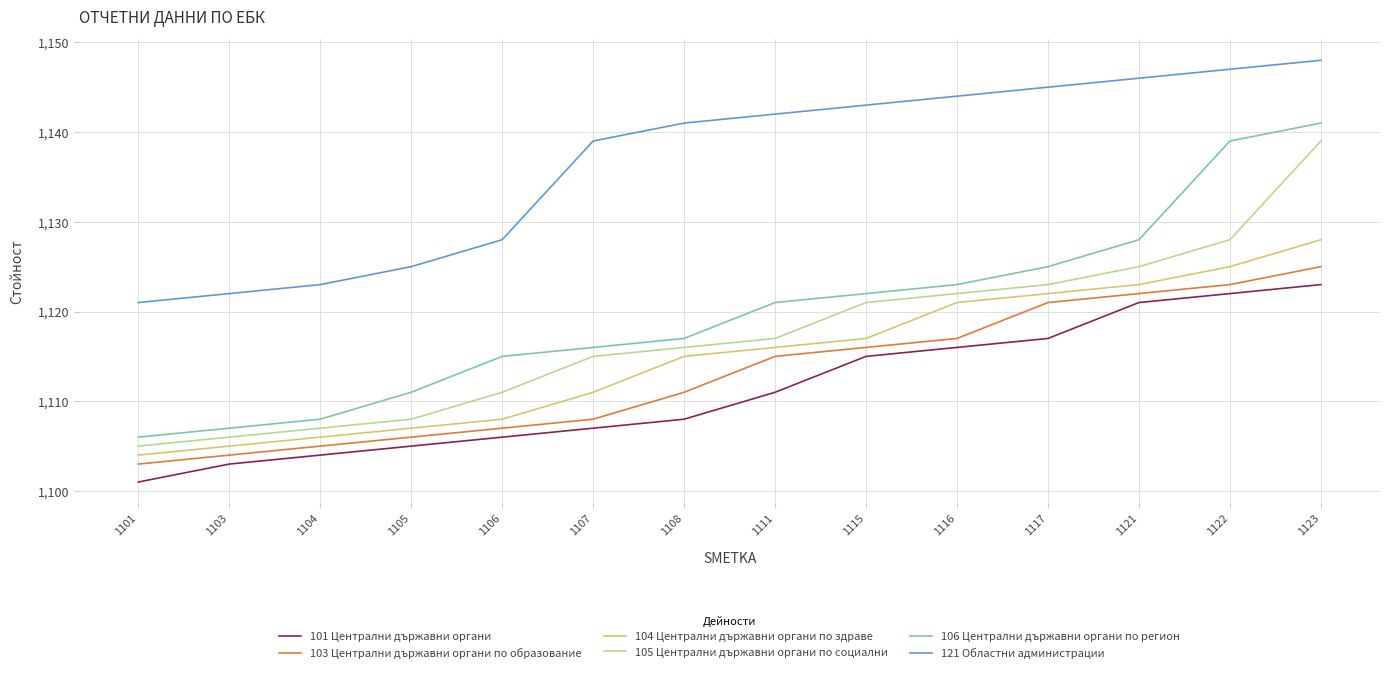

Reading right to left, extract all data points from this chart.

101 Централни държавни органи: 1123	1122	1121	1117	1116	1115	1111	1108	1107	1106	1105	1104	1103	1101
103 Централни държавни органи по образование: 1125	1123	1122	1121	1117	1116	1115	1111	1108	1107	1106	1105	1104	1103
104 Централни държавни органи по здраве: 1128	1125	1123	1122	1121	1117	1116	1115	1111	1108	1107	1106	1105	1104
105 Централни държавни органи по социални: 1139	1128	1125	1123	1122	1121	1117	1116	1115	1111	1108	1107	1106	1105
106 Централни държавни органи по регион: 1141	1139	1128	1125	1123	1122	1121	1117	1116	1115	1111	1108	1107	1106
121 Областни администрации: 1148	1147	1146	1145	1144	1143	1142	1141	1139	1128	1125	1123	1122	1121